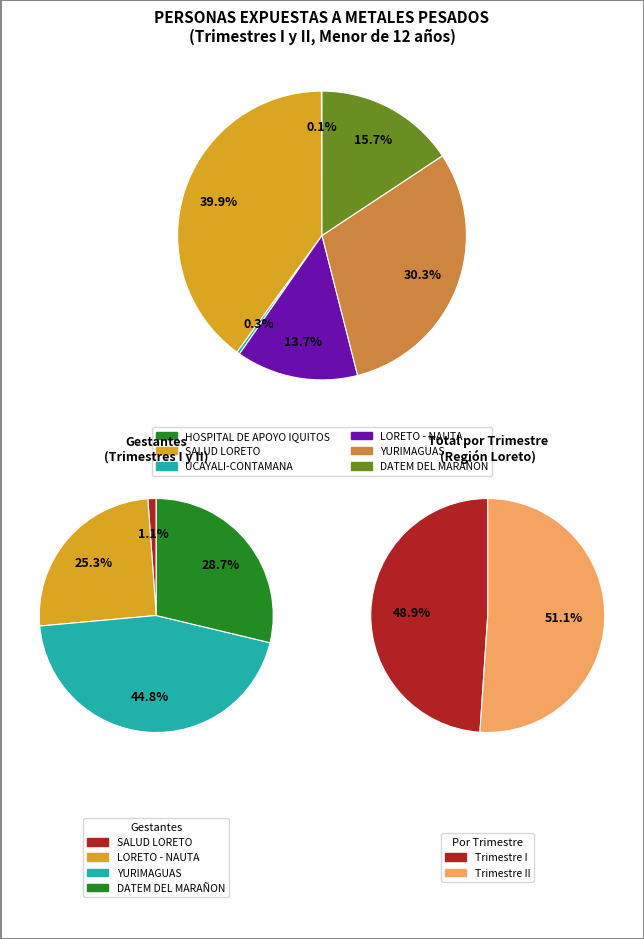

Which slice is the largest?

SALUD LORETO